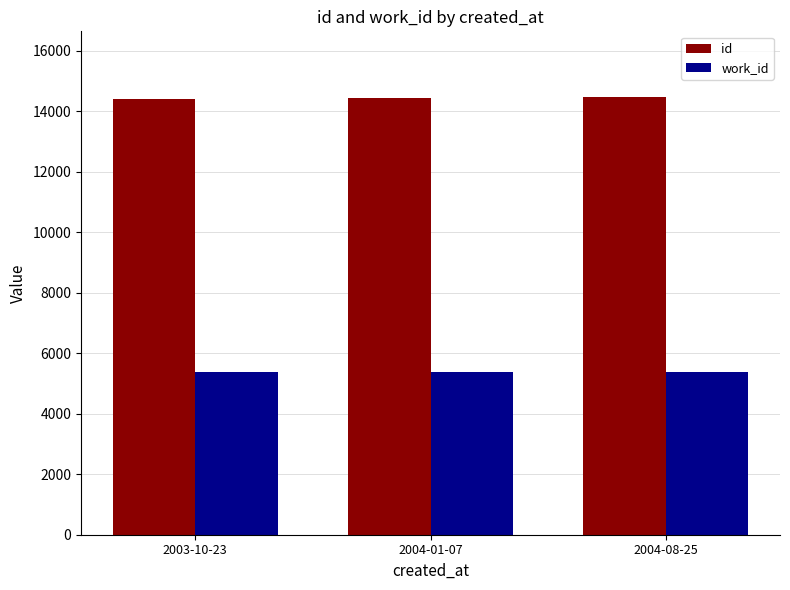

What are all the series names shown in the legend?

id, work_id